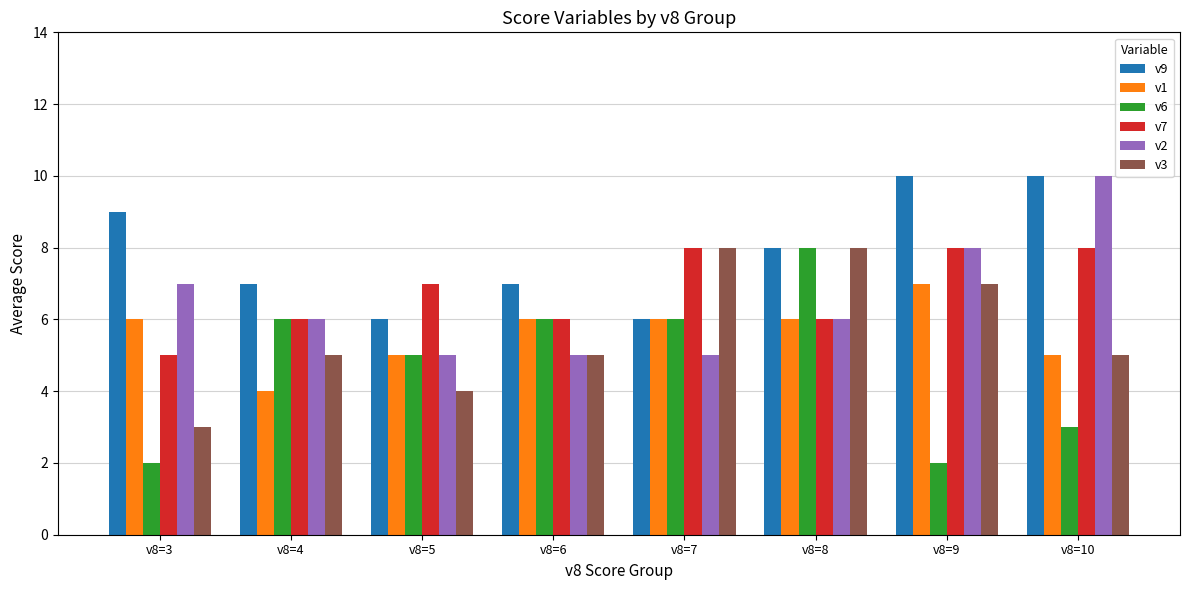

What is the average value of the v9 series?

8